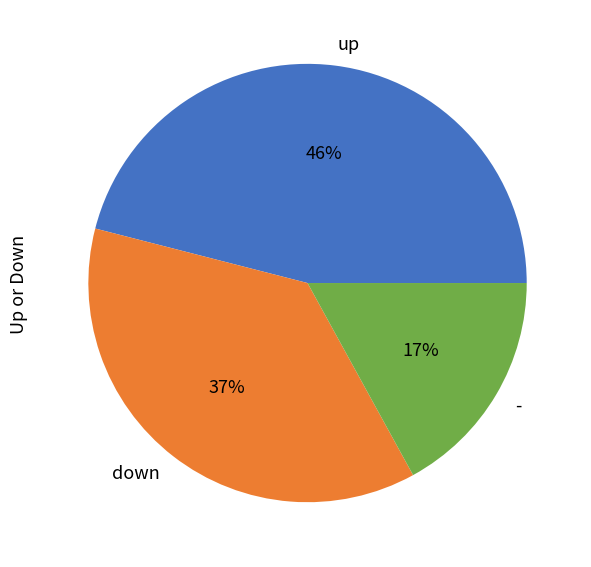

Do up and - together represent more than half of the pie?

Yes